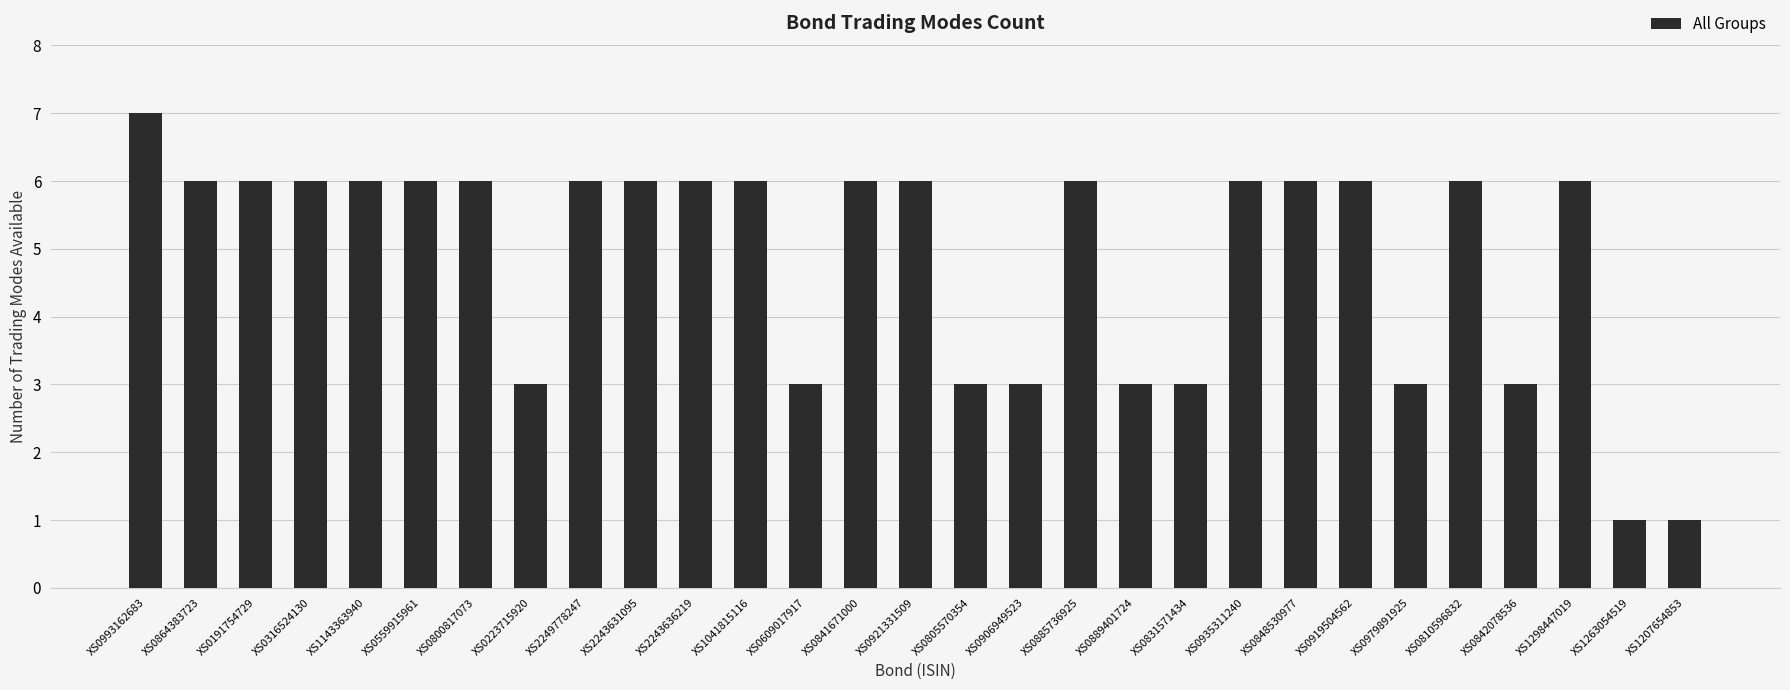

The value at XS0889401724 is 3. True or false?

True